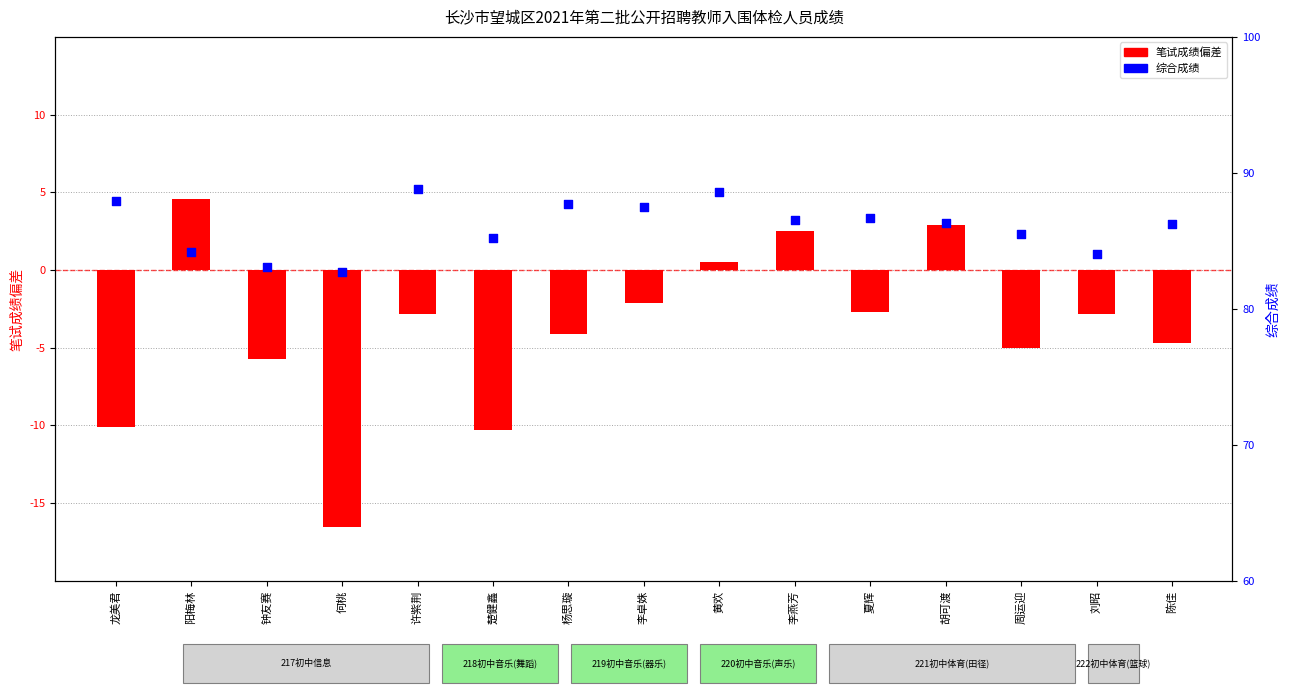

Which series contains the highest Y value?

综合成绩